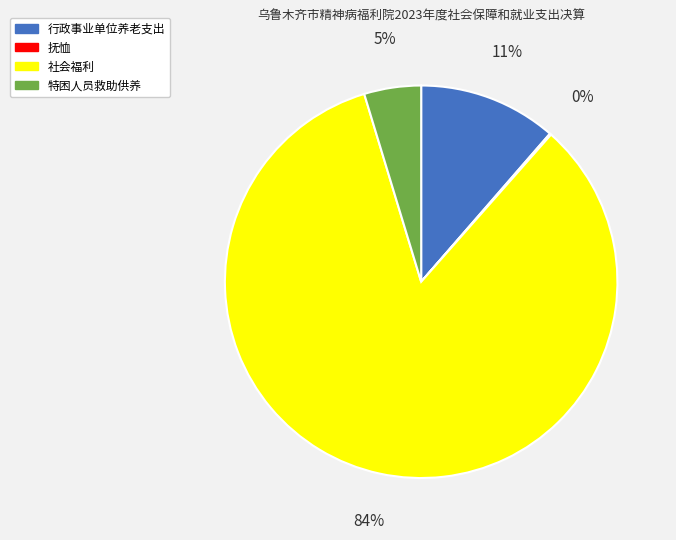

To the nearest percent, what is the difference between the largest and smallest slice percentages?

84%